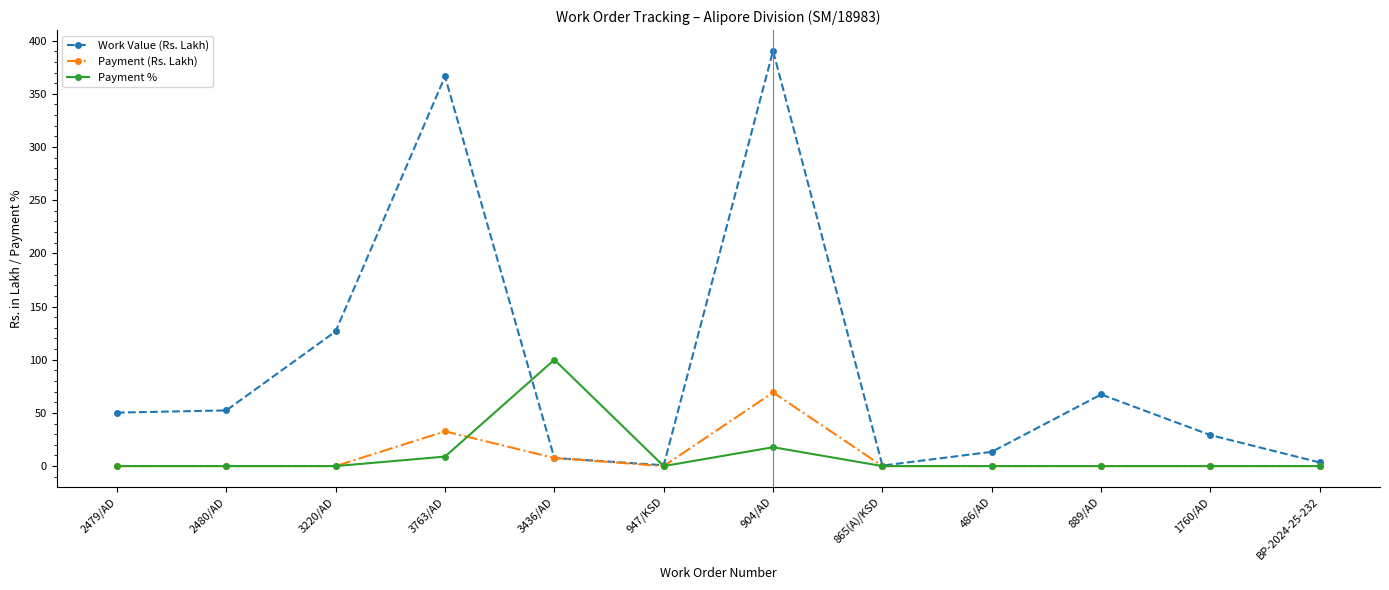

What are all the series names shown in the legend?

Work Value (Rs. Lakh), Payment (Rs. Lakh), Payment %